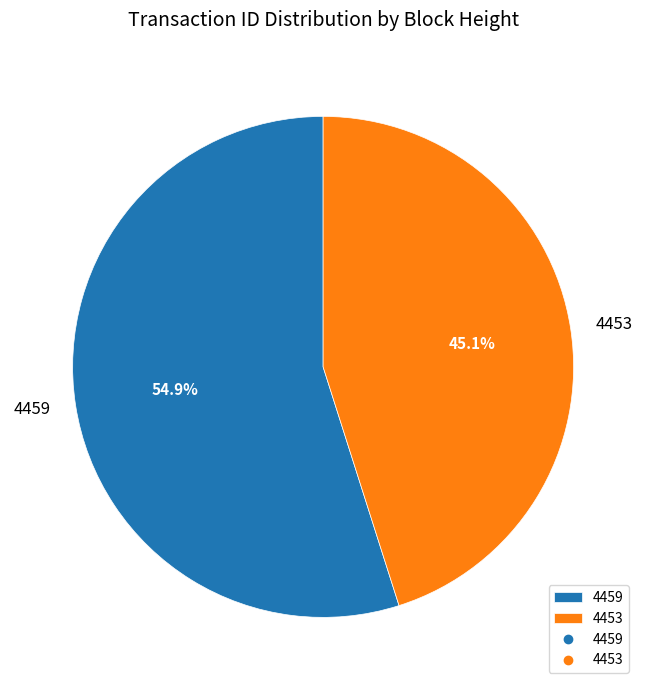

Is it true that 4459 is 68% of the pie?

False